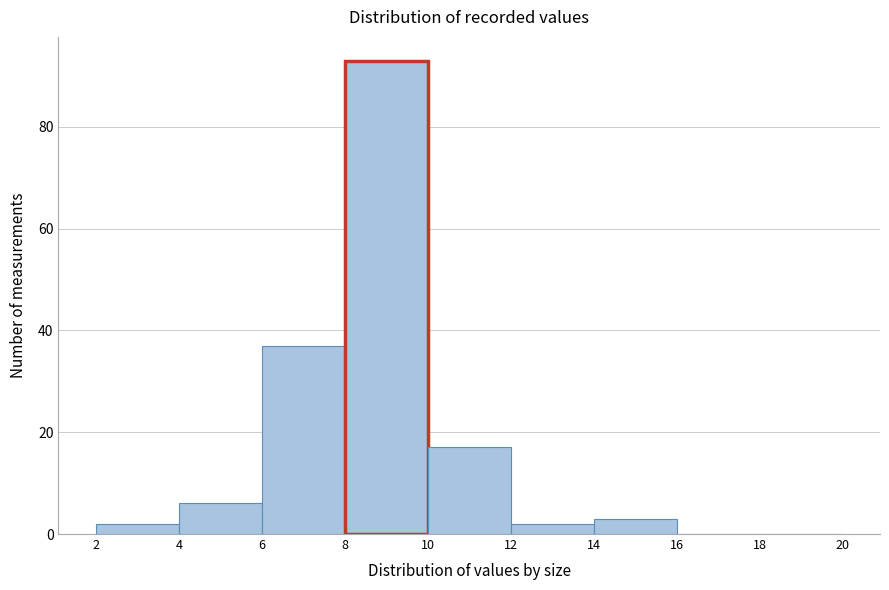

Reading left to right, transcribe this chart: for each bar, give the range it covers on the x-axis and its height. The values are not printed on the chart, so give them approximately, as read against the axis.

2 to 4: 2
4 to 6: 6
6 to 8: 38
8 to 10: 94
10 to 12: 18
12 to 14: 2
14 to 16: 4
16 to 18: 0
18 to 20: 0